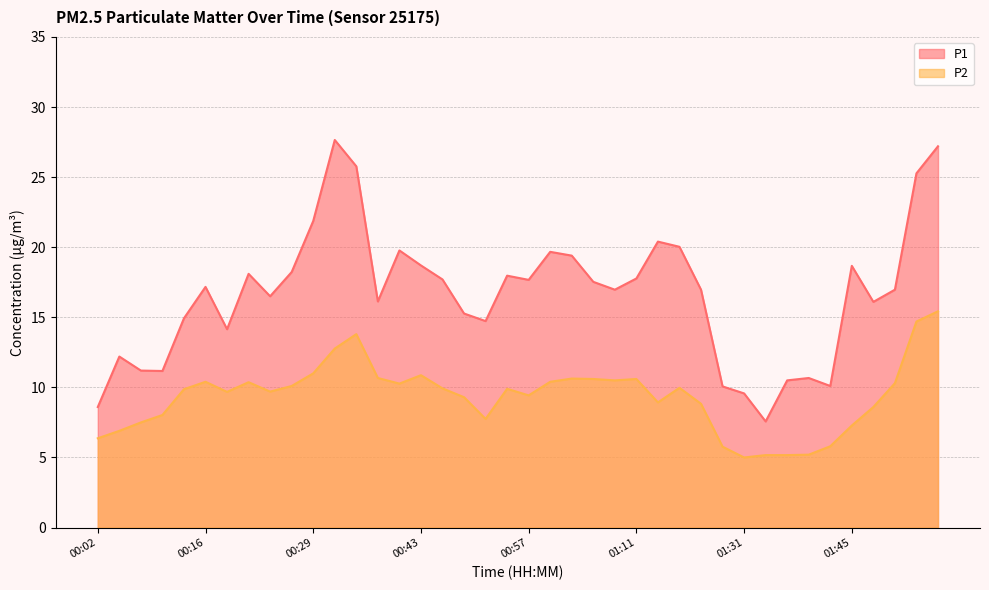

Which has a higher value, 01:16 or 00:32?

00:32